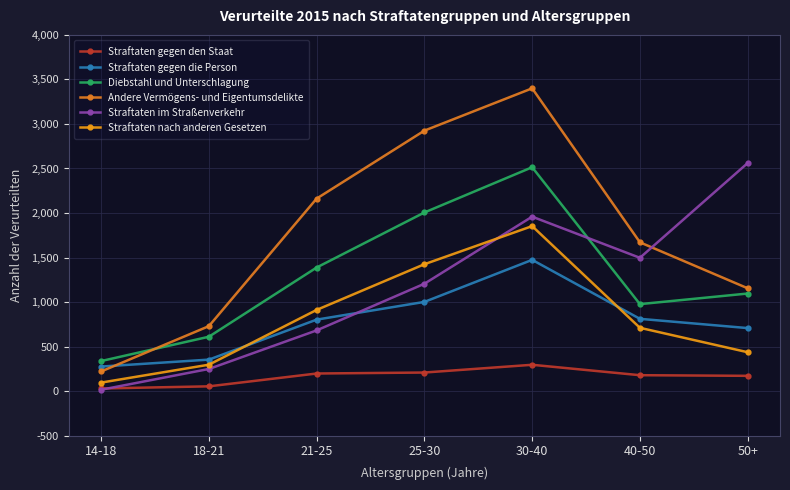

Between which two adjacent categories do Straftaten im Straßenverkehr and Straftaten gegen den Staat first intersect?

14-18 and 18-21